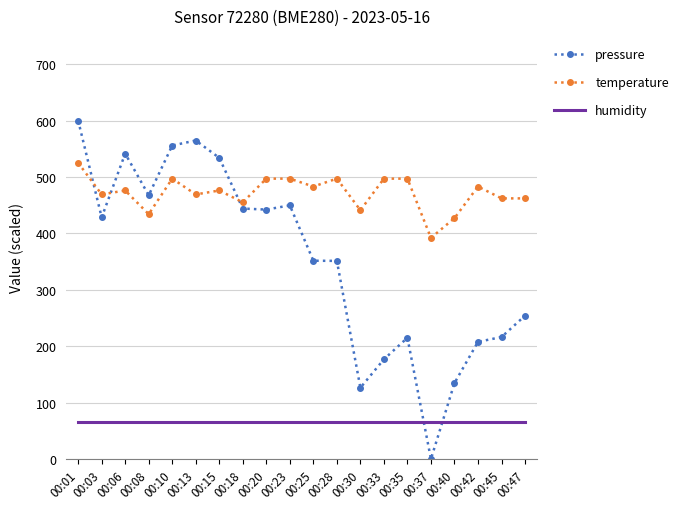

What are all the series names shown in the legend?

pressure, temperature, humidity